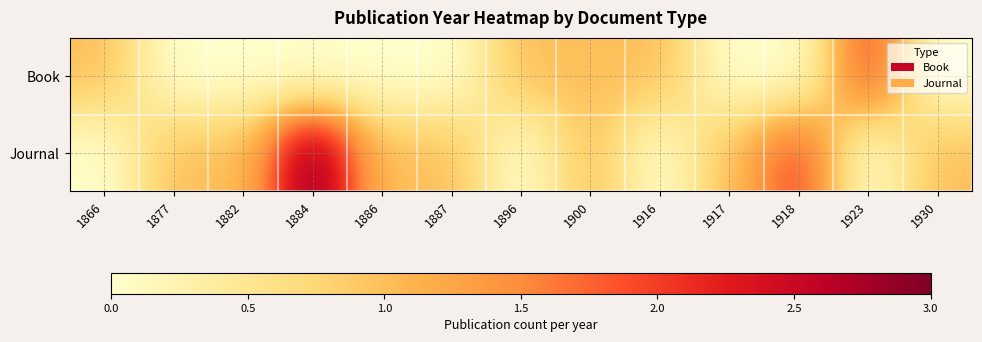

Which has a higher value, 1918 or 1900?

1900